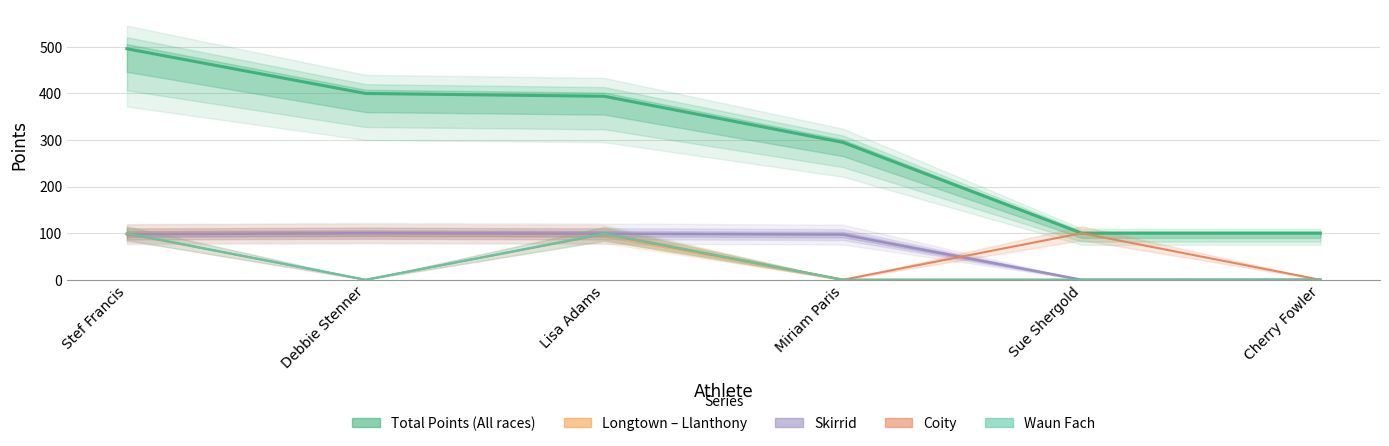

Reading left to right, transcribe all the data shown in this chart.

Total Points (All races): 496	400	394	295	100	100
Longtown – Llanthony: 99	100	98	0	0	0
Skirrid: 98	100	99	97	0	0
Coity: 99	0	98	0	100	0
Waun Fach: 100	0	99	0	0	0